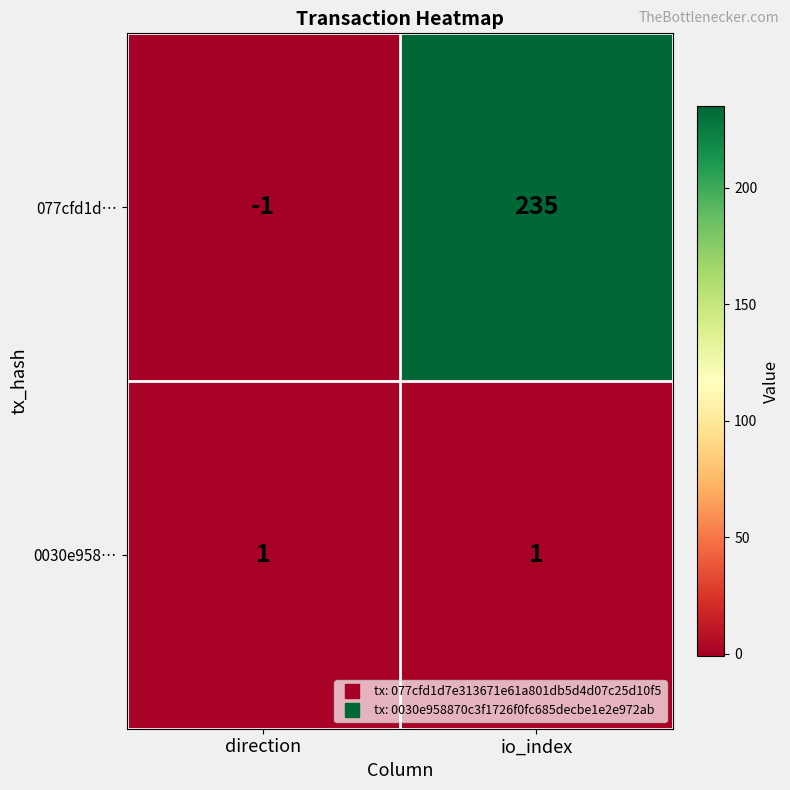

What value does the 077cfd1d… series have at io_index?

235